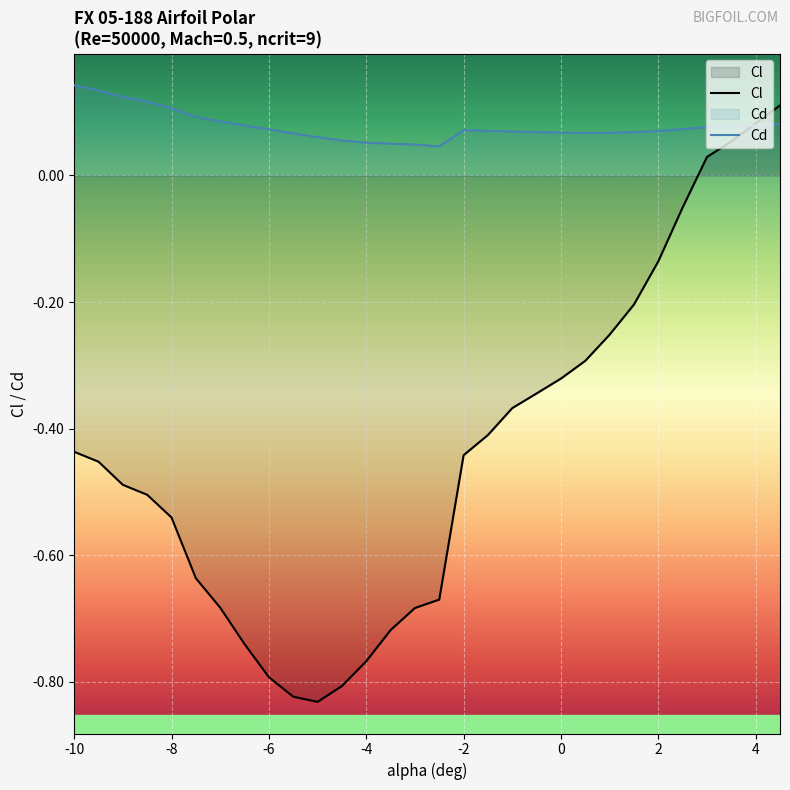

List the series in order of their overall mean, highest first.

Cd, Cl